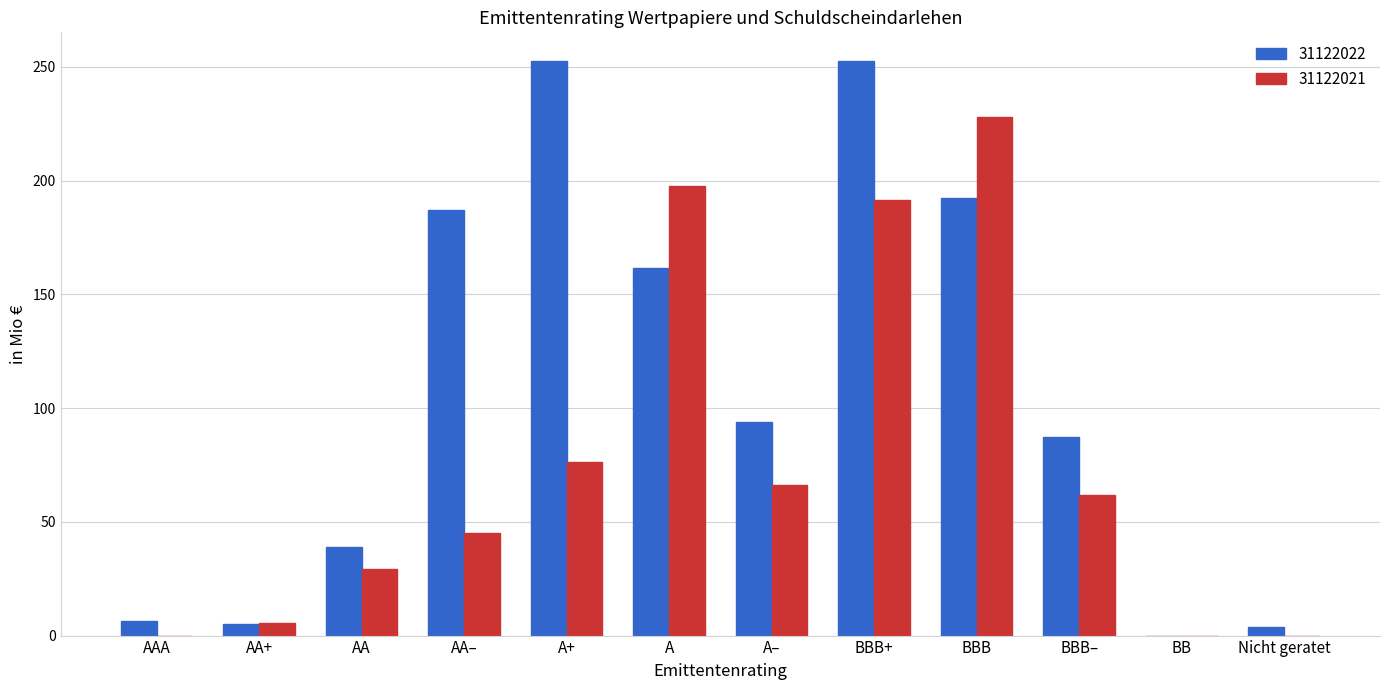

At which category is the sum across all series the highest?

BBB+